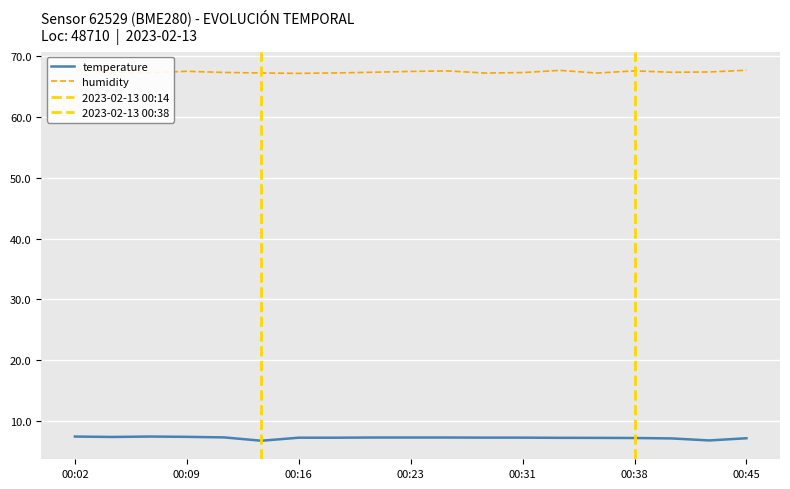

Read the humidity value at 00:38.

67.5